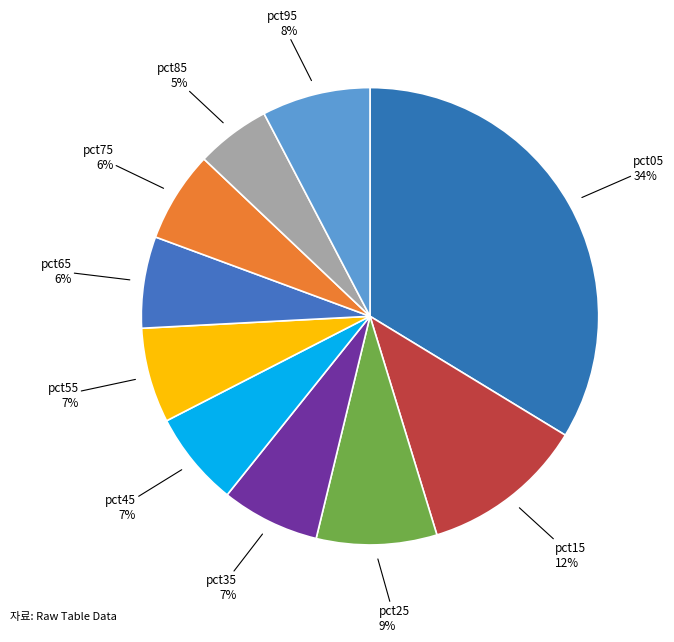

How many segments does this pie chart have?

10